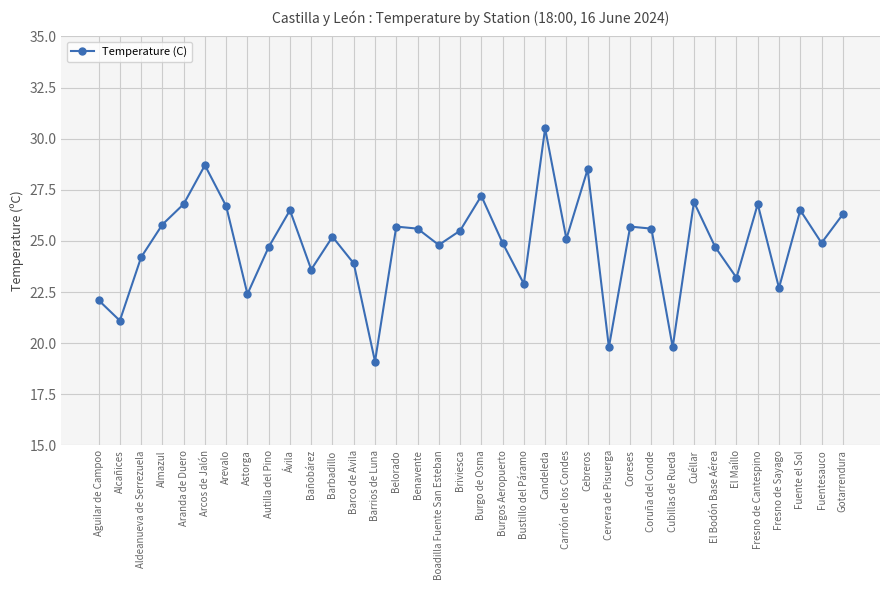

How many lines are shown in the chart?

1